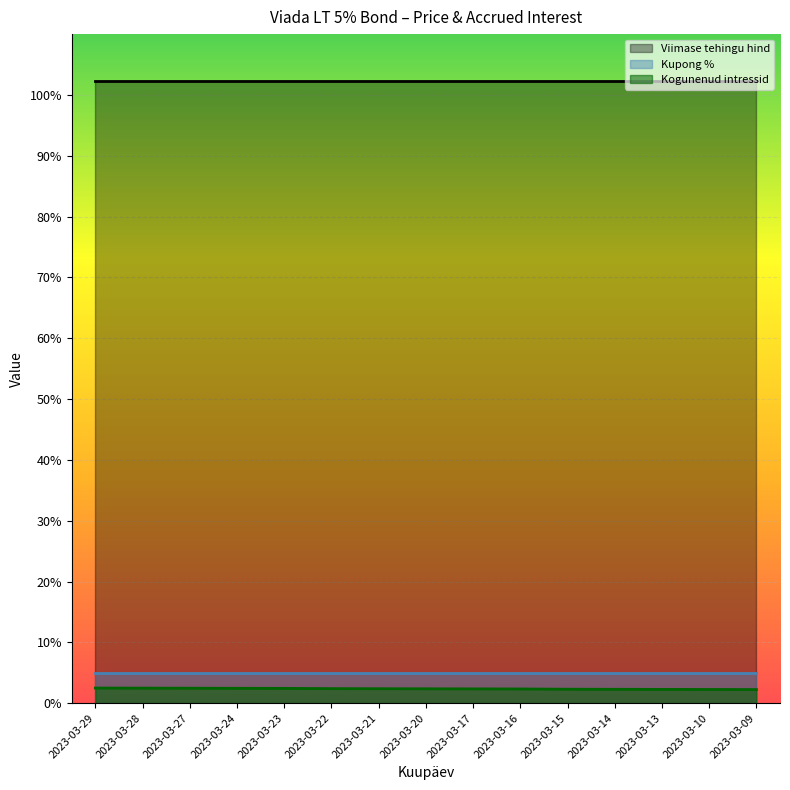

Is the value of Viimase tehingu hind at 2023-03-09 greater than the value of Kupong % at 2023-03-22?

Yes